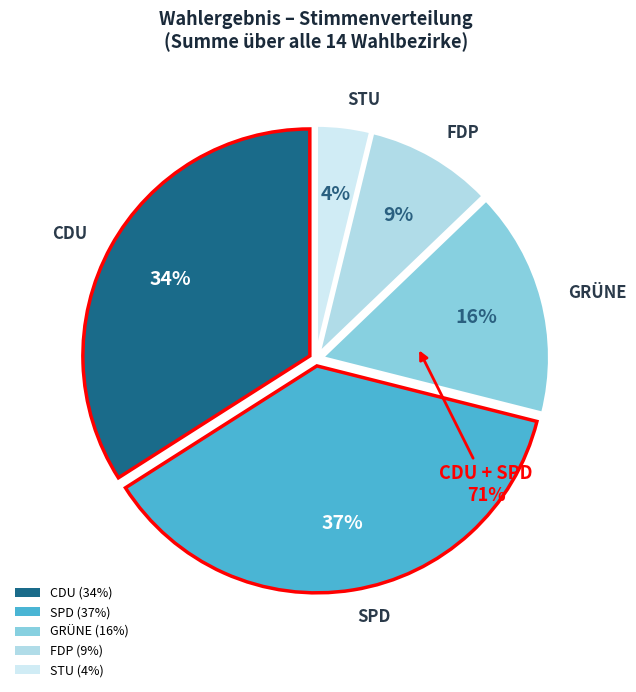

Which series has the largest range (max minus min)?

SPD